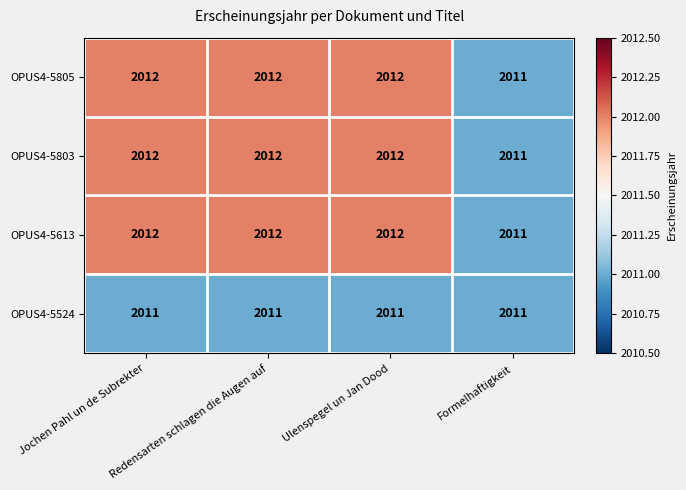

The value of OPUS4-5524 at Formelhaftigkeit is 993. True or false?

False